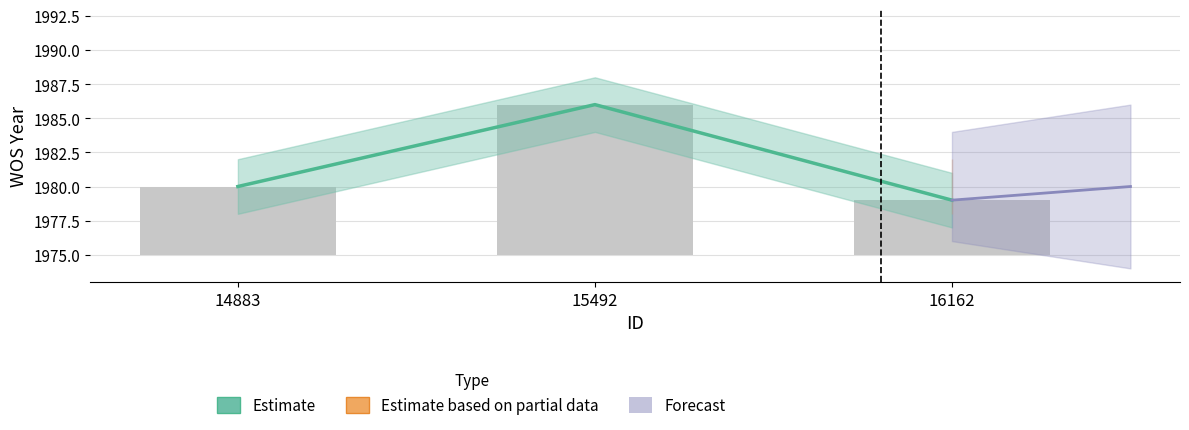

Reading left to right, what are all the values shown in this chart?

14883=5	15492=11	16162=4